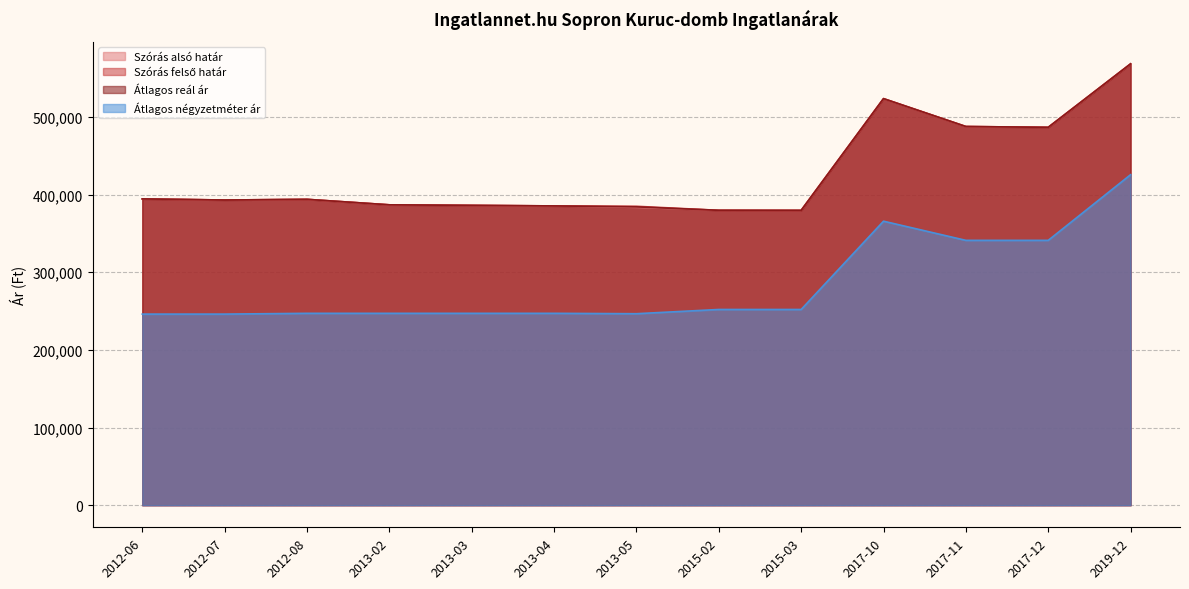

The value of Átlagos reál ár at 2019-12 is 796459. True or false?

False